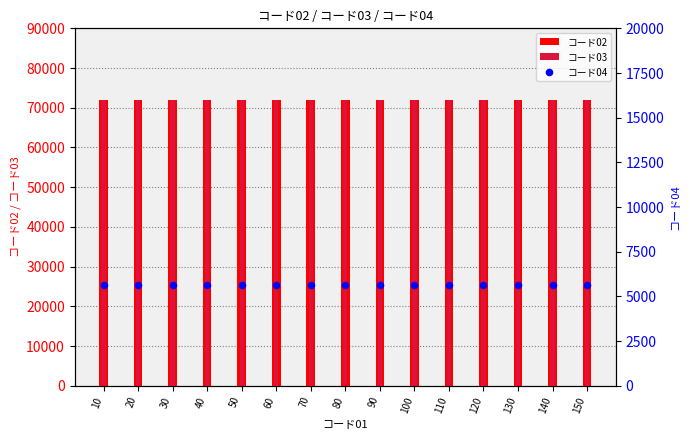

Which series has the widest spread of Y values?

コード02